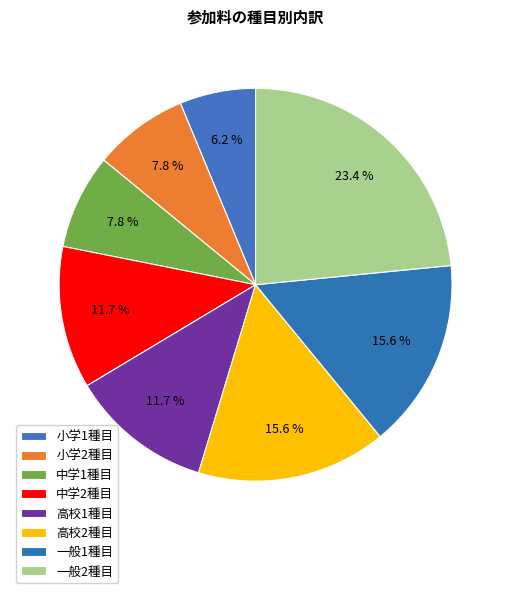

How many segments does this pie chart have?

8